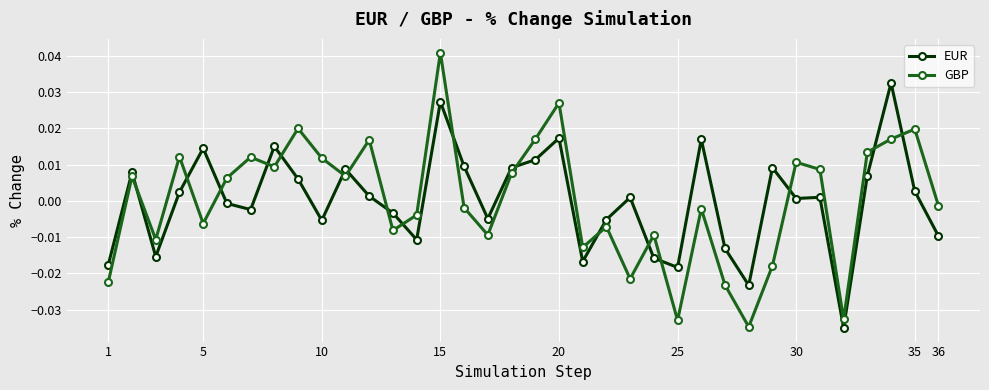

How many intersections are there between GBP and EUR?

17